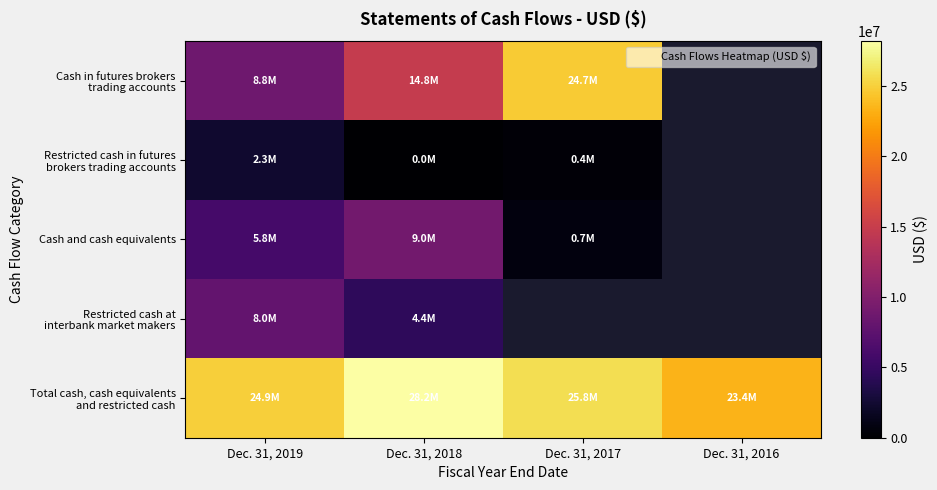

Which label corresponds to the smallest value in the chart?

Dec. 31, 2018